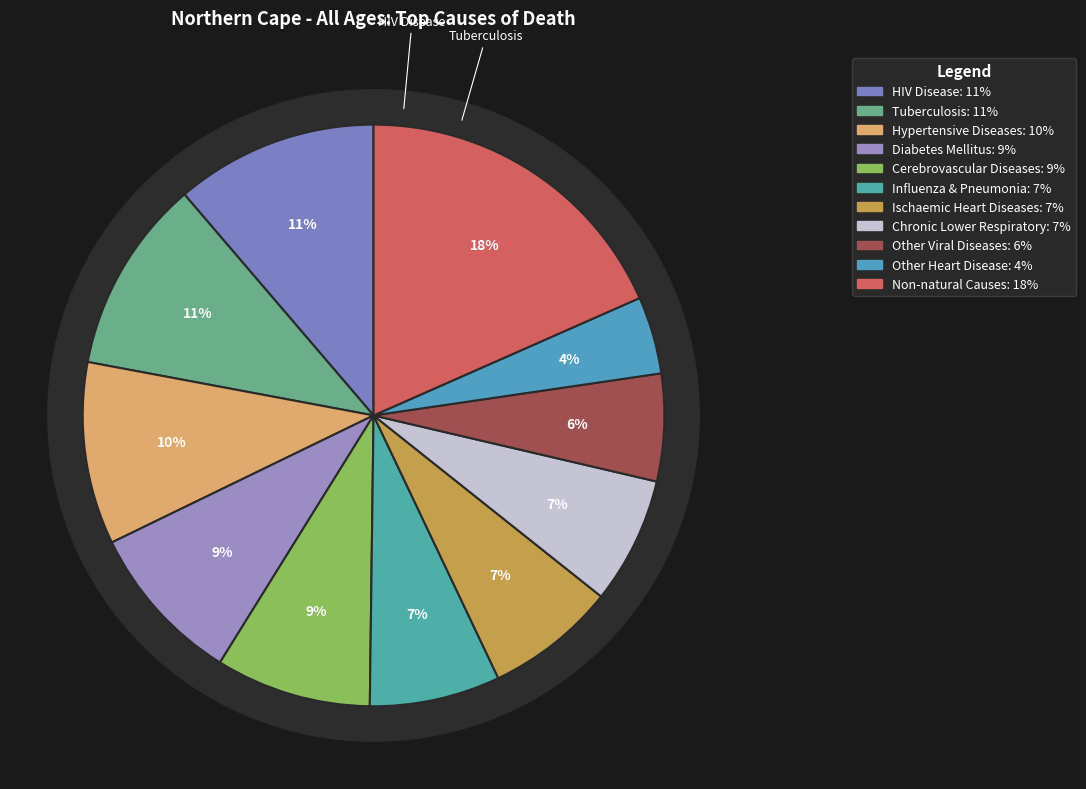

Is the sum of Chronic Lower Respiratory and Ischaemic Heart Diseases greater than half?

No